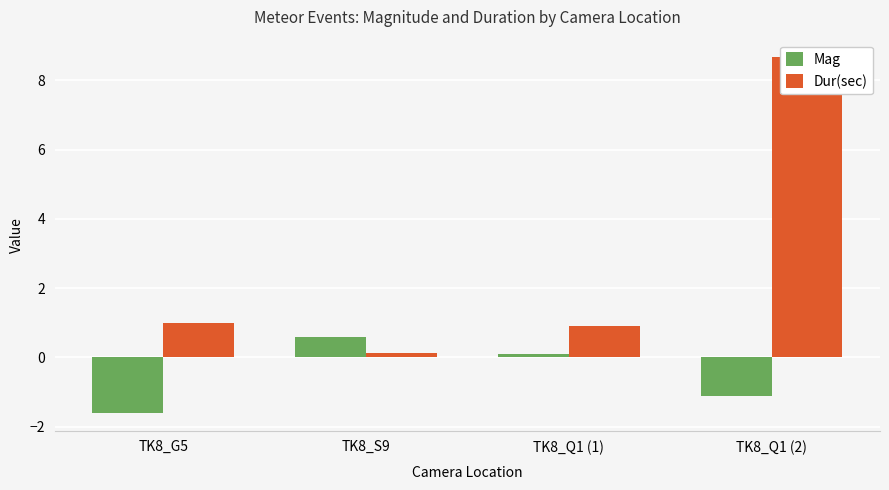

What is the difference between the second highest and second lowest values in the Mag series?

1.2